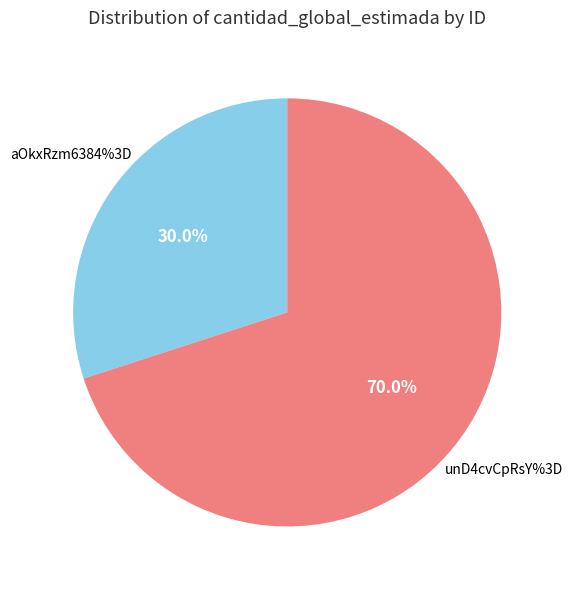

Is the sum of aOkxRzm6384%3D and unD4cvCpRsY%3D greater than half?

Yes